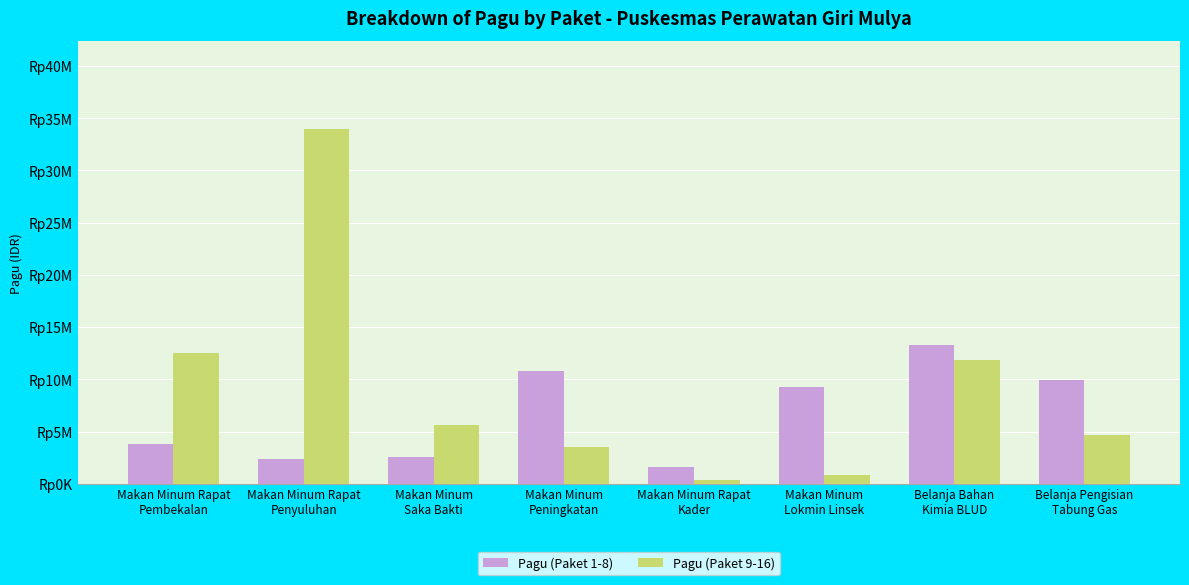

Does the chart contain any negative values?

No